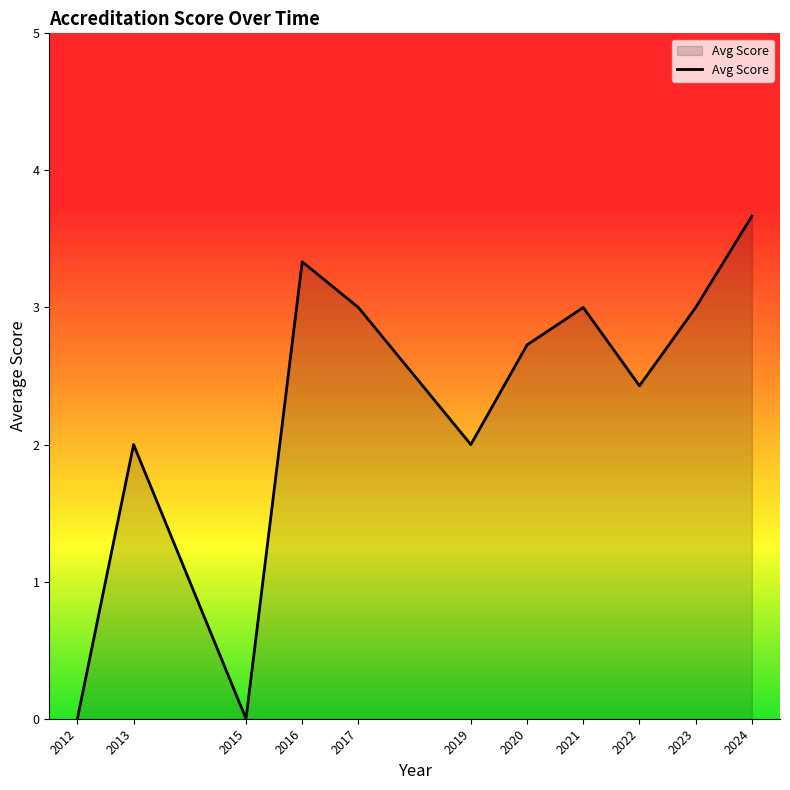

At which category does the chart reach its peak across all series?

2024